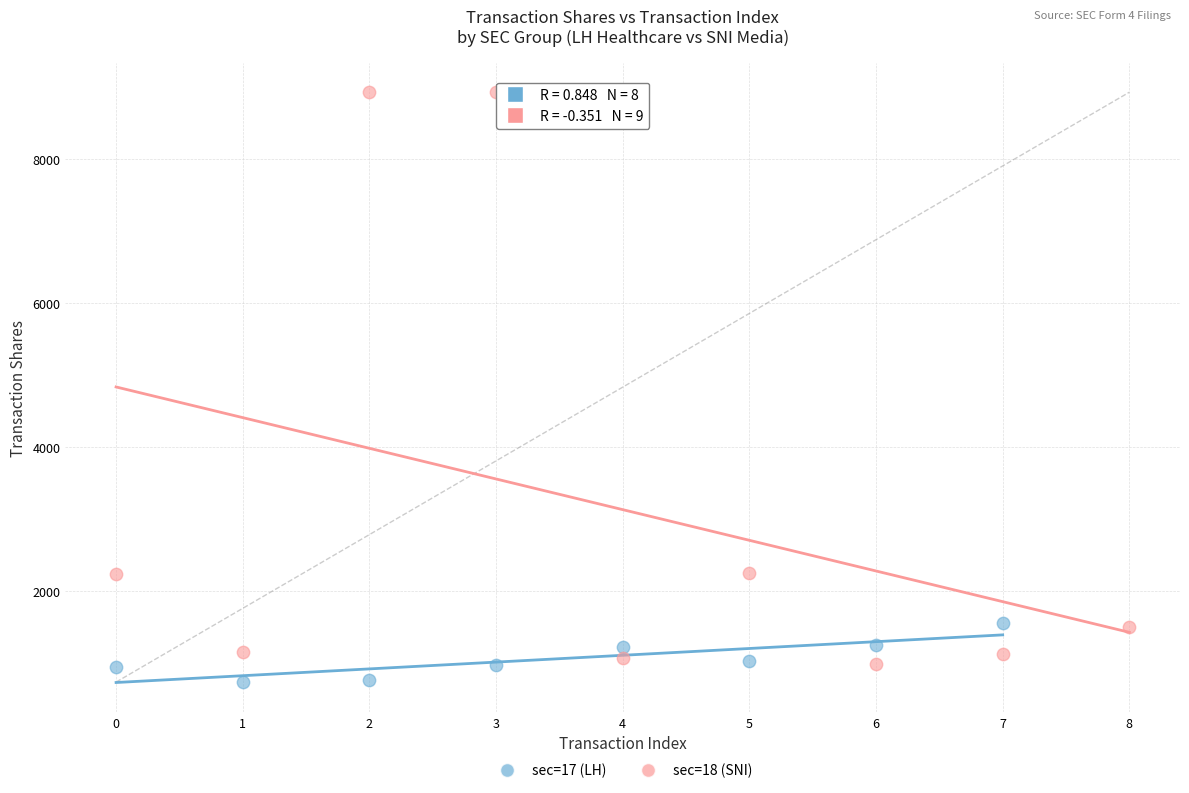

Which series has the largest Y range (max minus min)?

sec=18 (SNI)